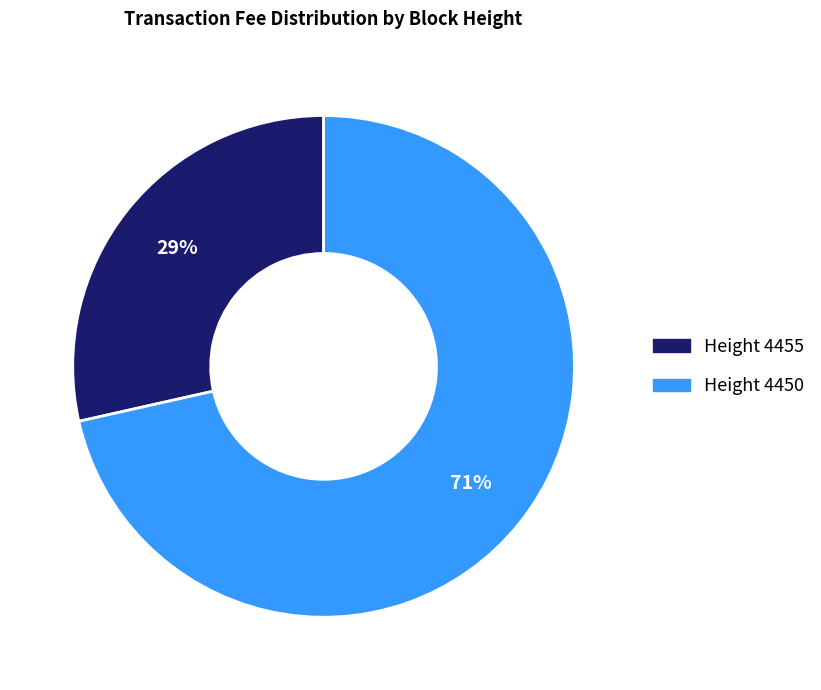

To the nearest percent, what is the average slice percentage?

50%